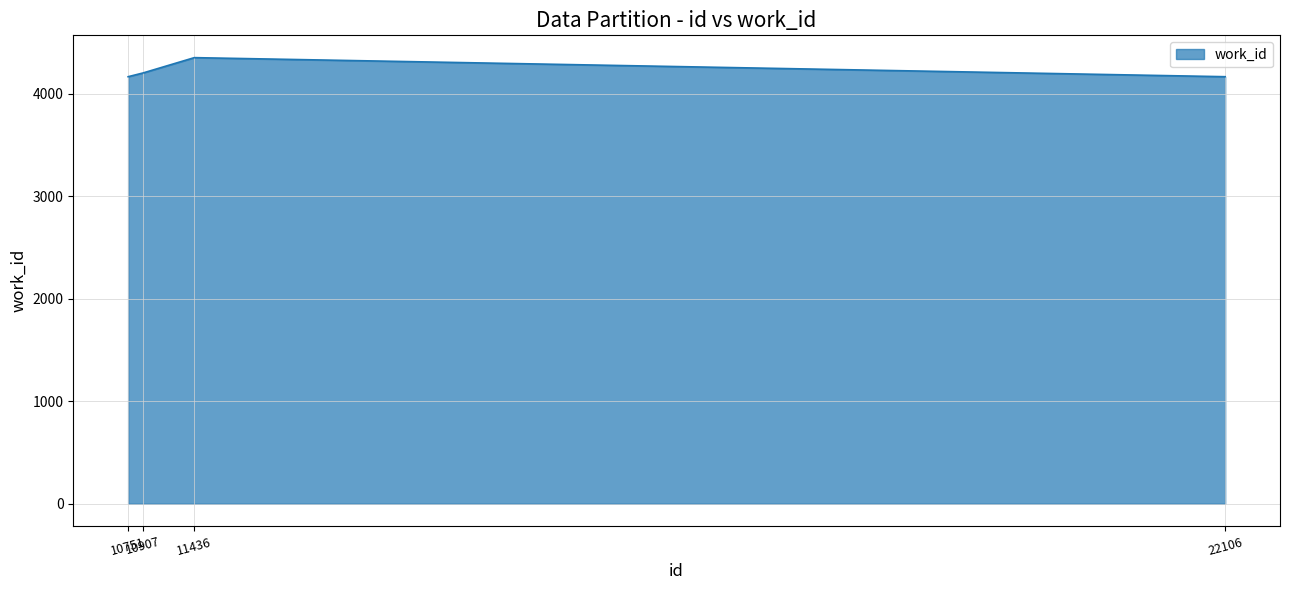

True or false: there are more than 2 points higher than both neighbors.

False